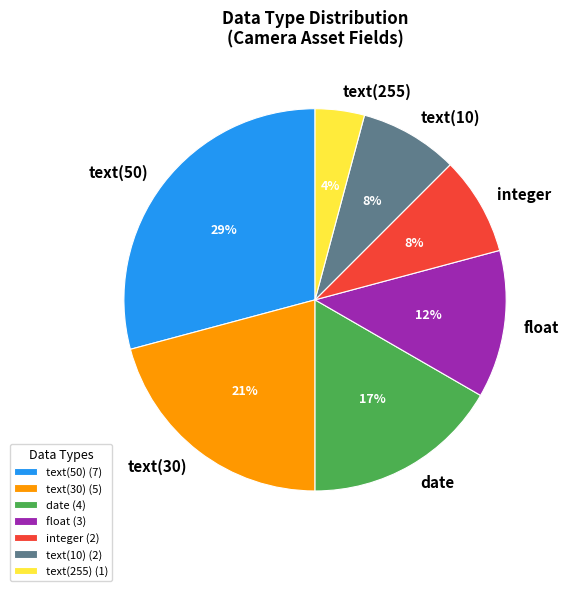

Do text(255) and text(30) together represent more than half of the pie?

No